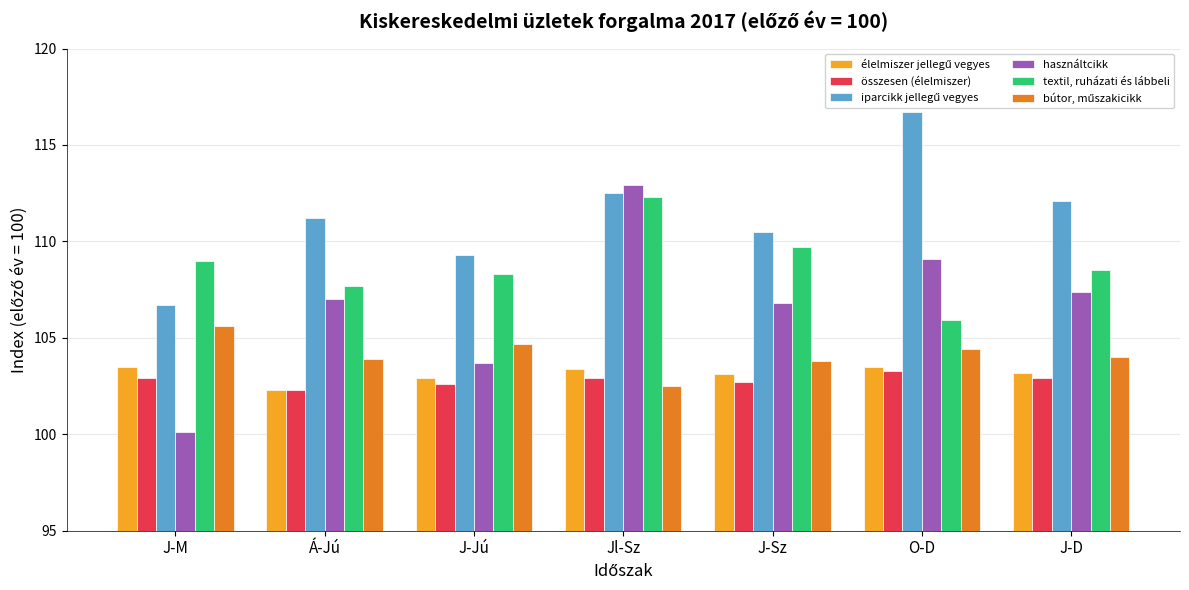

What is the label of the 6th bar from the left?

O-D